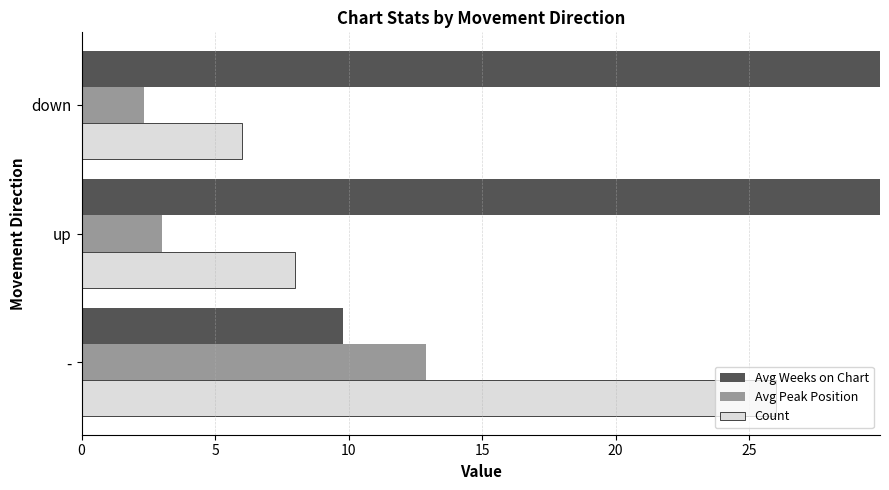

True or false: Count has a value of 26.0 at -.

True